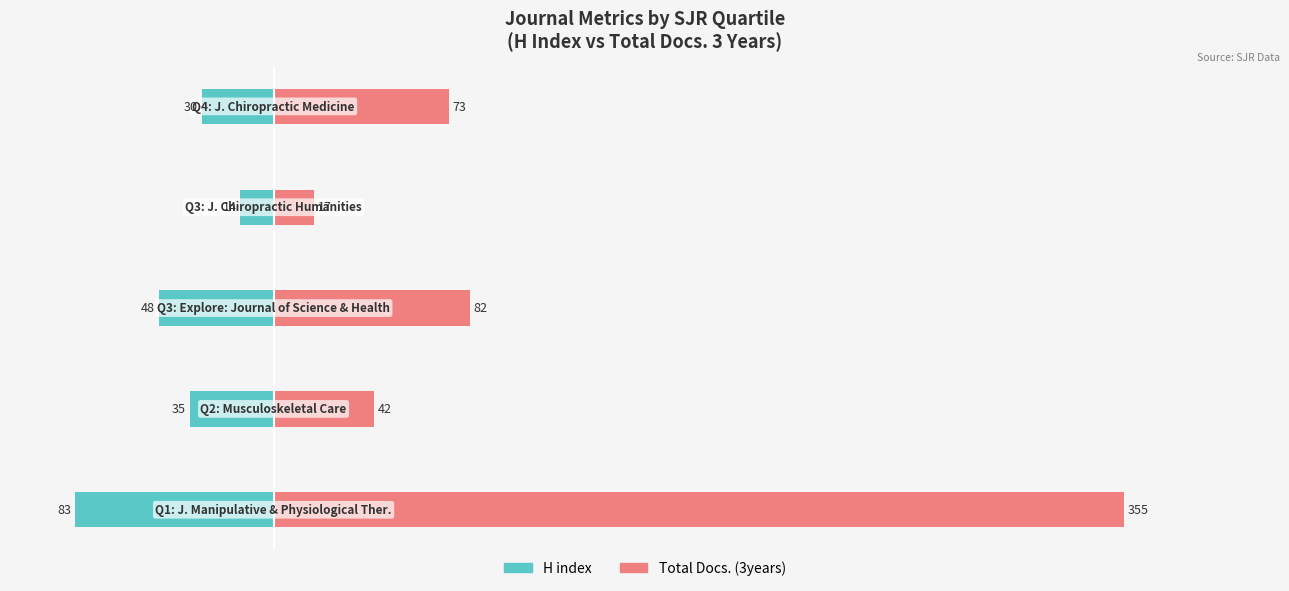

What is the spread (max minus min) of values at 4?

103